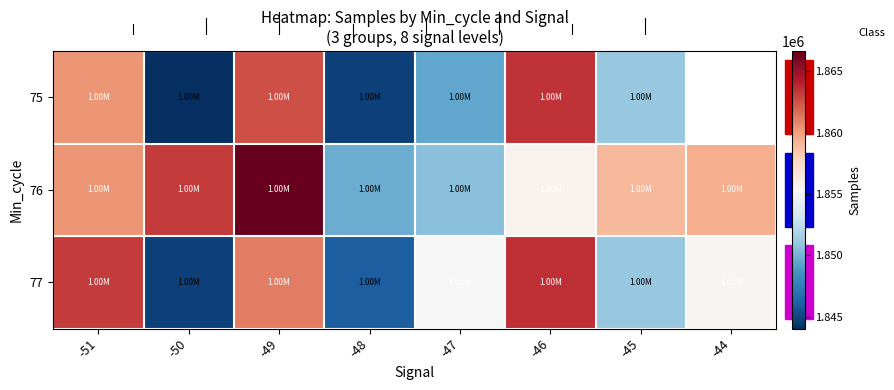

How many series are shown in this chart?

3